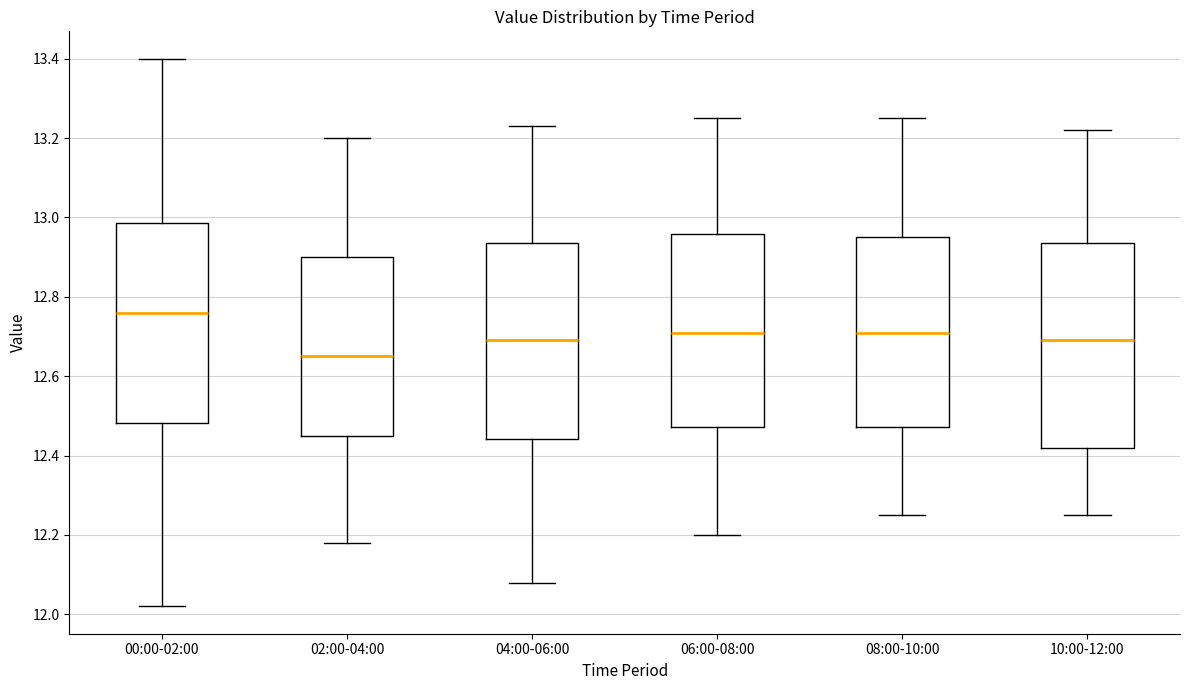

Reading left to right, read every box against the y-axis: the position of its median line, the range the box covers, and the ends of its whiskers. The values are not printed on the chart, so give them approximately, as read against the axis.

00:00-02:00: median 12.76, box 12.48 to 12.98, whiskers 12.02 to 13.40
02:00-04:00: median 12.66, box 12.46 to 12.90, whiskers 12.18 to 13.20
04:00-06:00: median 12.70, box 12.44 to 12.94, whiskers 12.08 to 13.24
06:00-08:00: median 12.72, box 12.48 to 12.96, whiskers 12.20 to 13.26
08:00-10:00: median 12.72, box 12.48 to 12.96, whiskers 12.26 to 13.26
10:00-12:00: median 12.70, box 12.42 to 12.94, whiskers 12.26 to 13.22